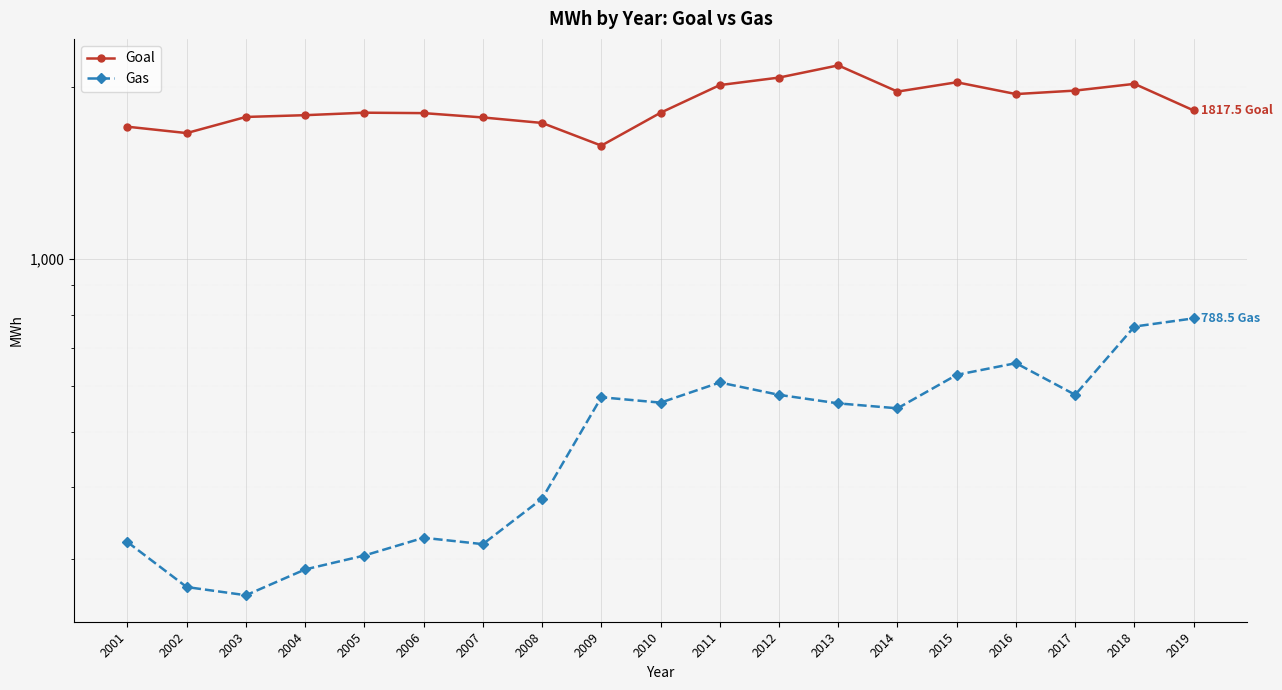

Between 2010 and 2002, which is larger?

2010